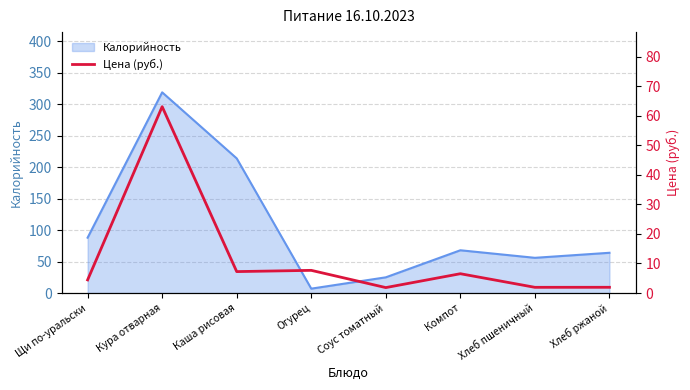

At which label does Калорийность reach its minimum?

Огурец